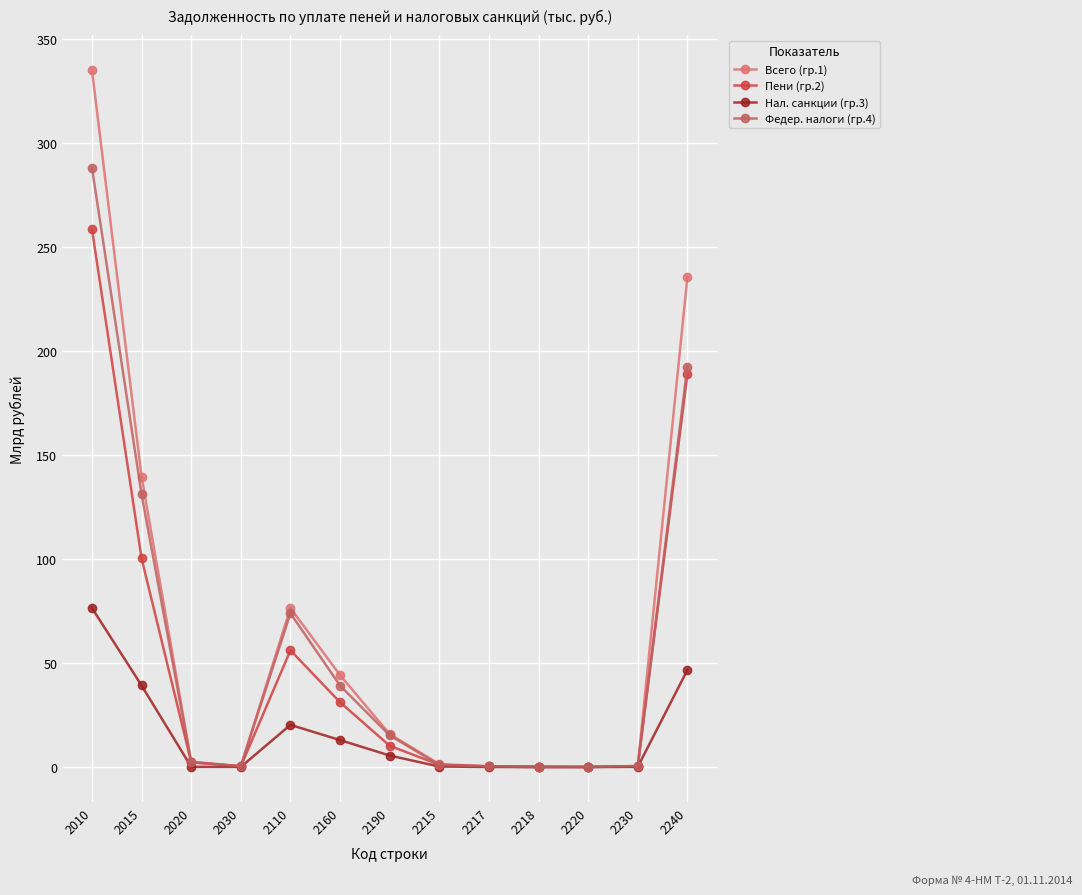

What are all the series names shown in the legend?

Всего (гр.1), Пени (гр.2), Нал. санкции (гр.3), Федер. налоги (гр.4)